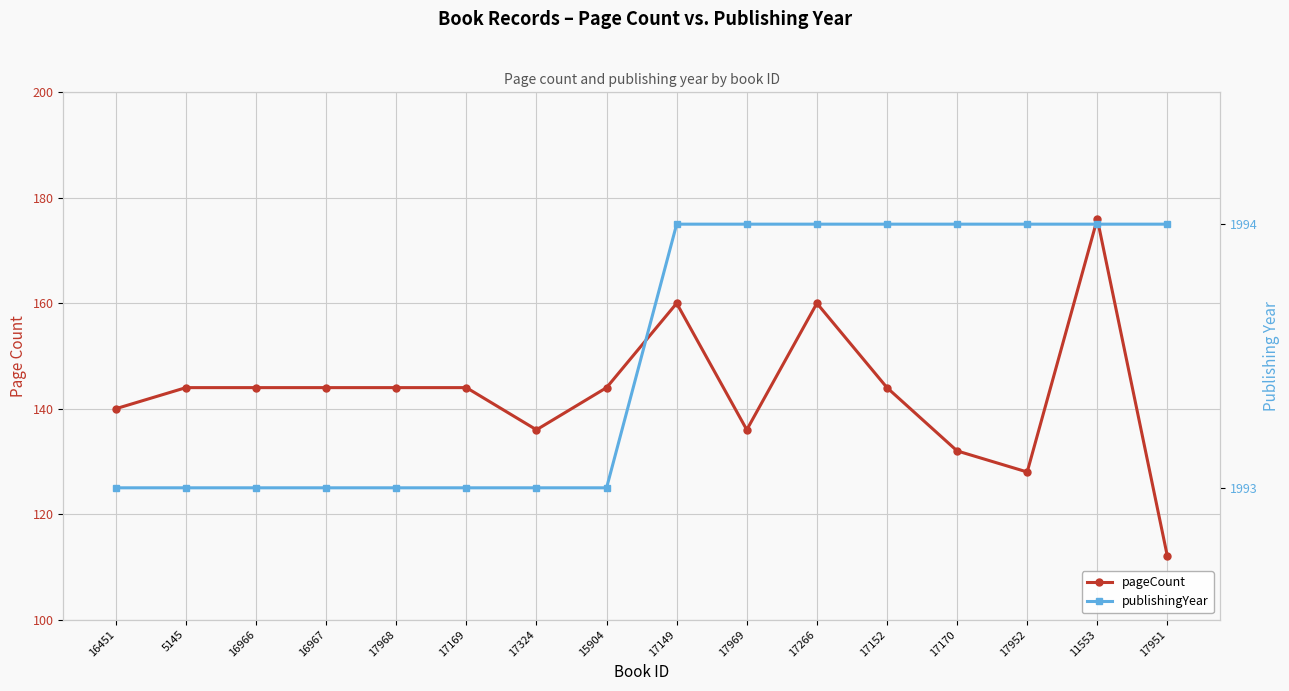

Reading left to right, list all the values displayed in this chart.

pageCount: 16451=140	5145=144	16966=144	16967=144	17968=144	17169=144	17324=136	15904=144	17149=160	17969=136	17266=160	17152=144	17170=132	17952=128	11553=176	17951=112
publishingYear: 16451=1993	5145=1993	16966=1993	16967=1993	17968=1993	17169=1993	17324=1993	15904=1993	17149=1994	17969=1994	17266=1994	17152=1994	17170=1994	17952=1994	11553=1994	17951=1994